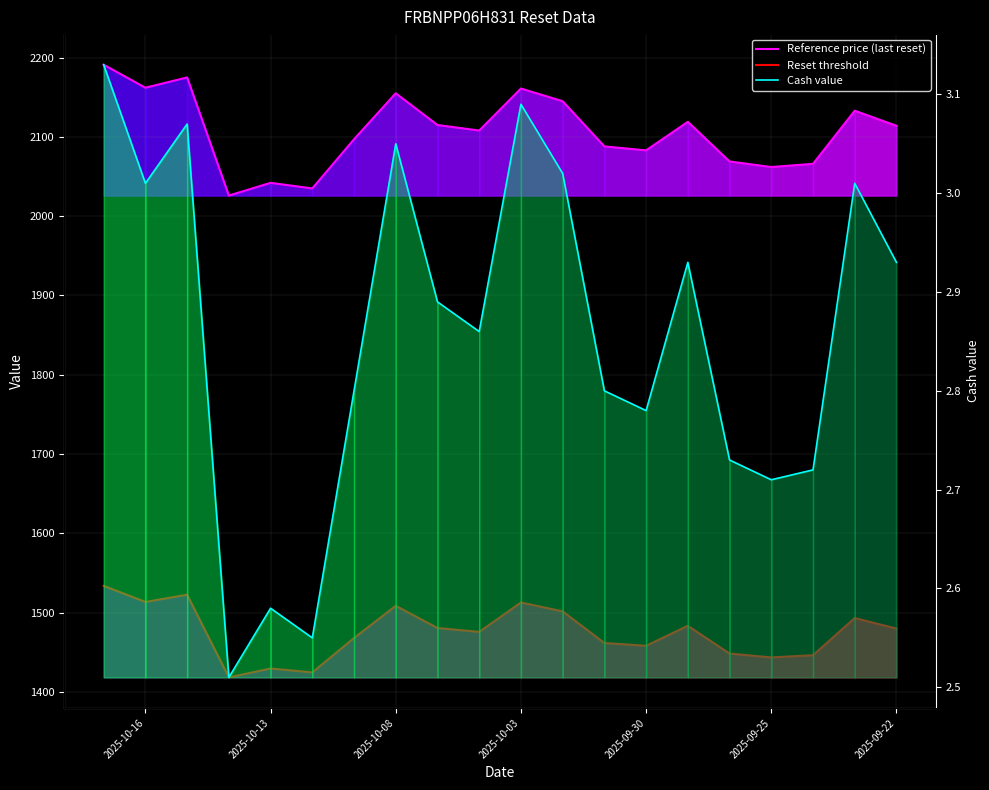

List the series in order of their overall mean, lowest first.

Cash value, Reset threshold, Reference price (last reset)